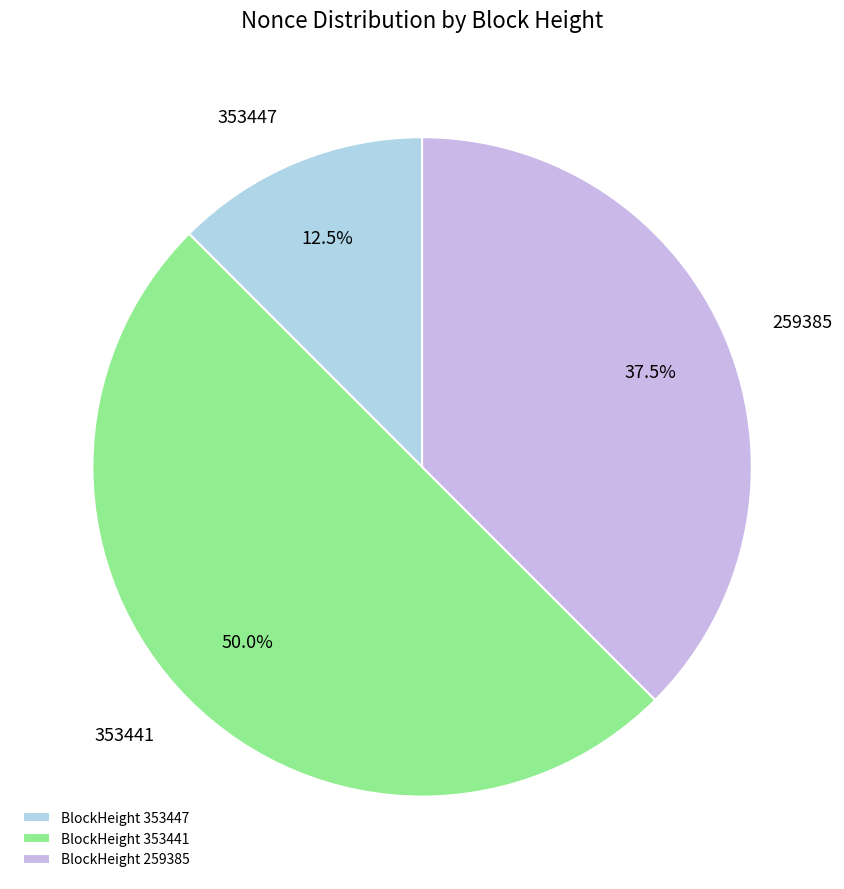

Is BlockHeight 353447 the majority of the pie?

No